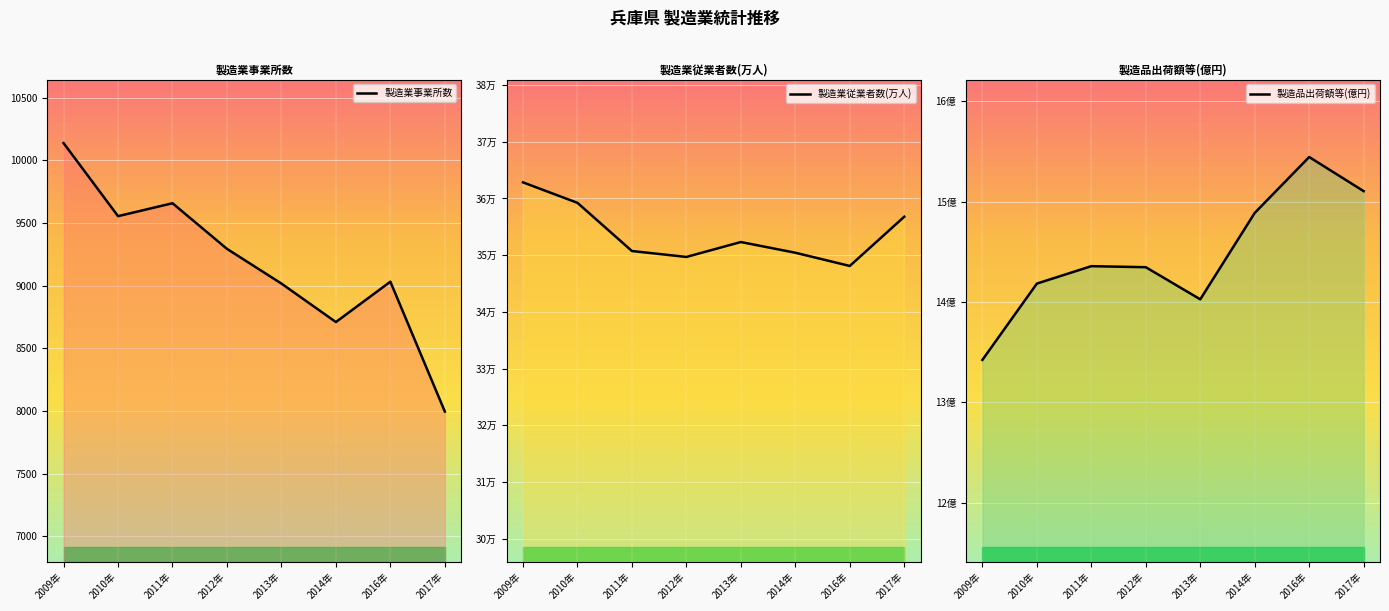

Reading left to right, transcribe all the data shown in this chart.

製造業事業所数: 2009年=10138	2010年=9555	2011年=9658	2012年=9294	2013年=9017	2014年=8710	2016年=9032	2017年=7996
製造業従業者数(万人): 2009年=362847	2010年=359236	2011年=350732	2012年=349687	2013年=352318	2014年=350429	2016年=348097	2017年=356782
製造品出荷額等(億円): 2009年=1342302780	2010年=1418378348	2011年=1435744318	2012年=1434702239	2013年=1402686606	2014年=1488835591	2016年=1544567243	2017年=1510535036